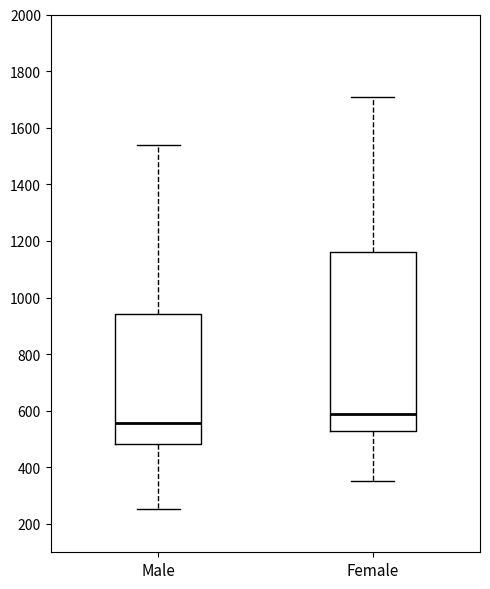

Where is the upper edge of the box for Female on the y-axis? The values are not printed on the chart, so give them approximately, as read against the axis.

1160